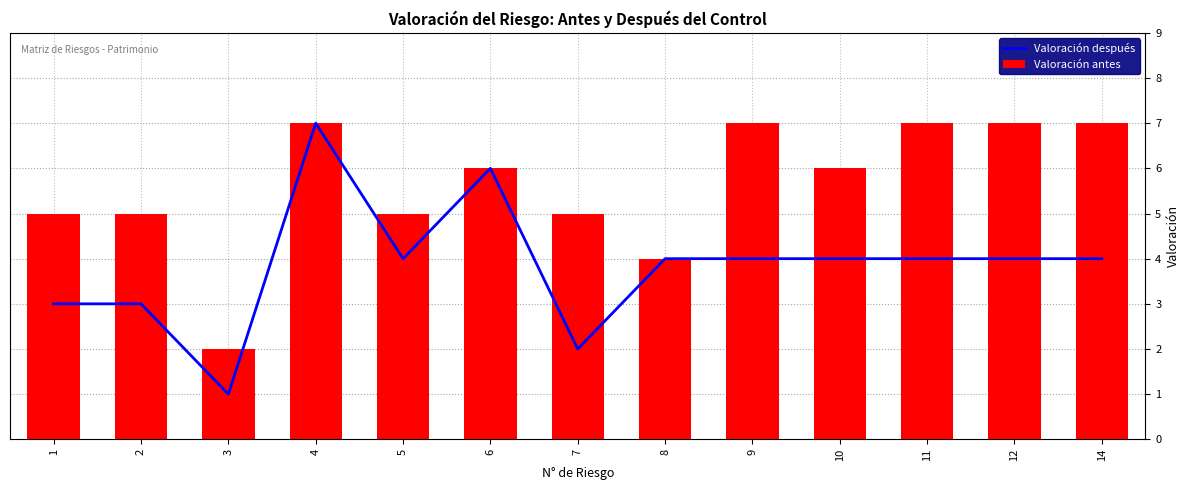

What is the approximate value of Valoración después at 14?

4